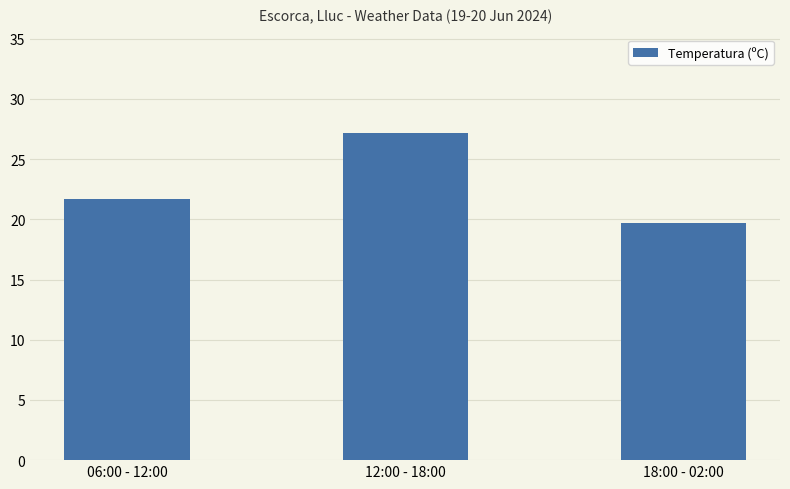

Rank the categories by value from lowest to highest.

18:00 - 02:00, 06:00 - 12:00, 12:00 - 18:00